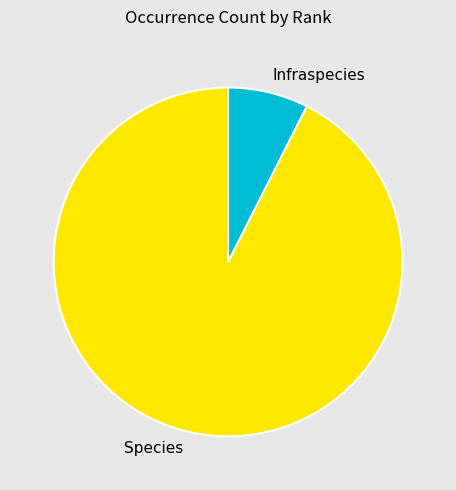

Which has a higher value, Species or Infraspecies?

Species